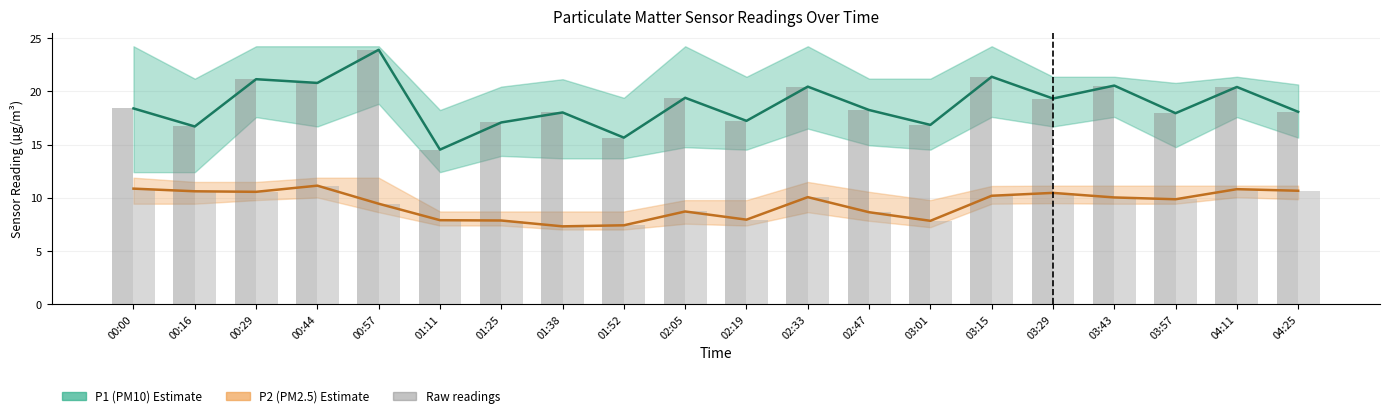

List the labels in order of P2 (PM2.5) value, smallest first.

01:38, 01:52, 03:01, 01:25, 01:11, 02:19, 02:47, 02:05, 00:57, 03:57, 03:43, 02:33, 03:15, 03:29, 00:29, 00:16, 04:25, 04:11, 00:00, 00:44